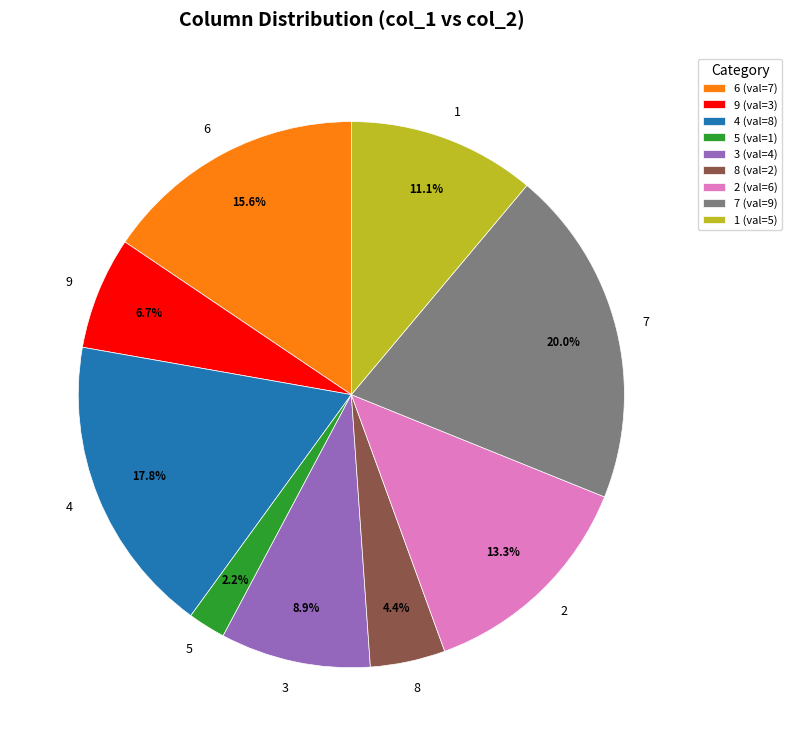

Count the number of slices in the pie.

9